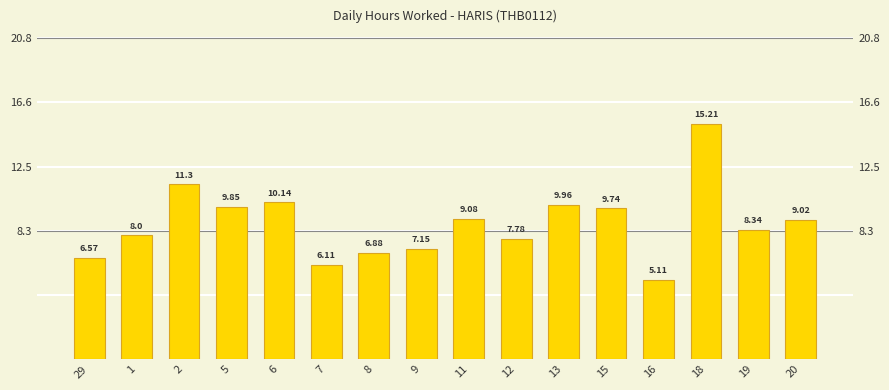

Which has a higher value, 7 or 20?

20